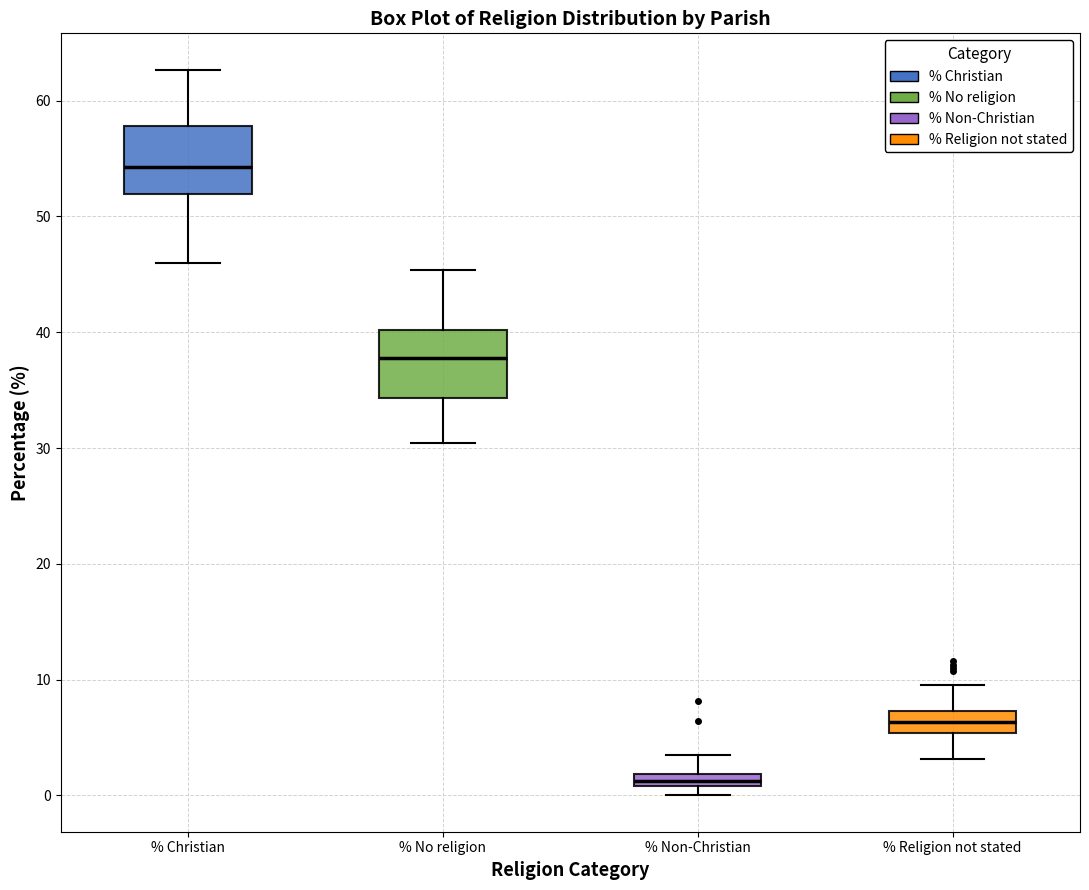

Which box has the lowest median line?

% Non-Christian